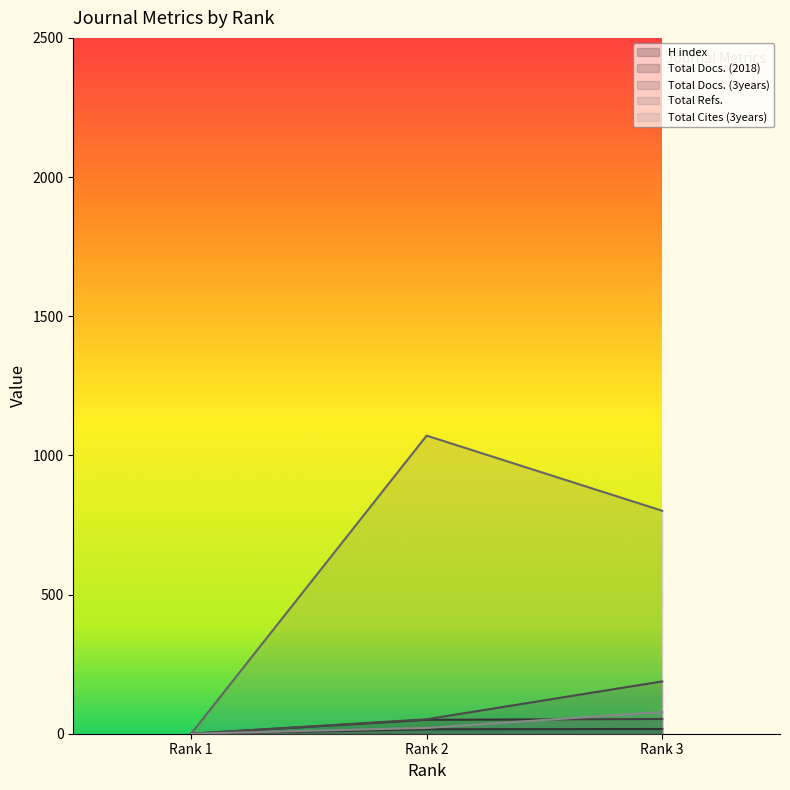

How many values in Total Docs. (3years) are above zero?

2